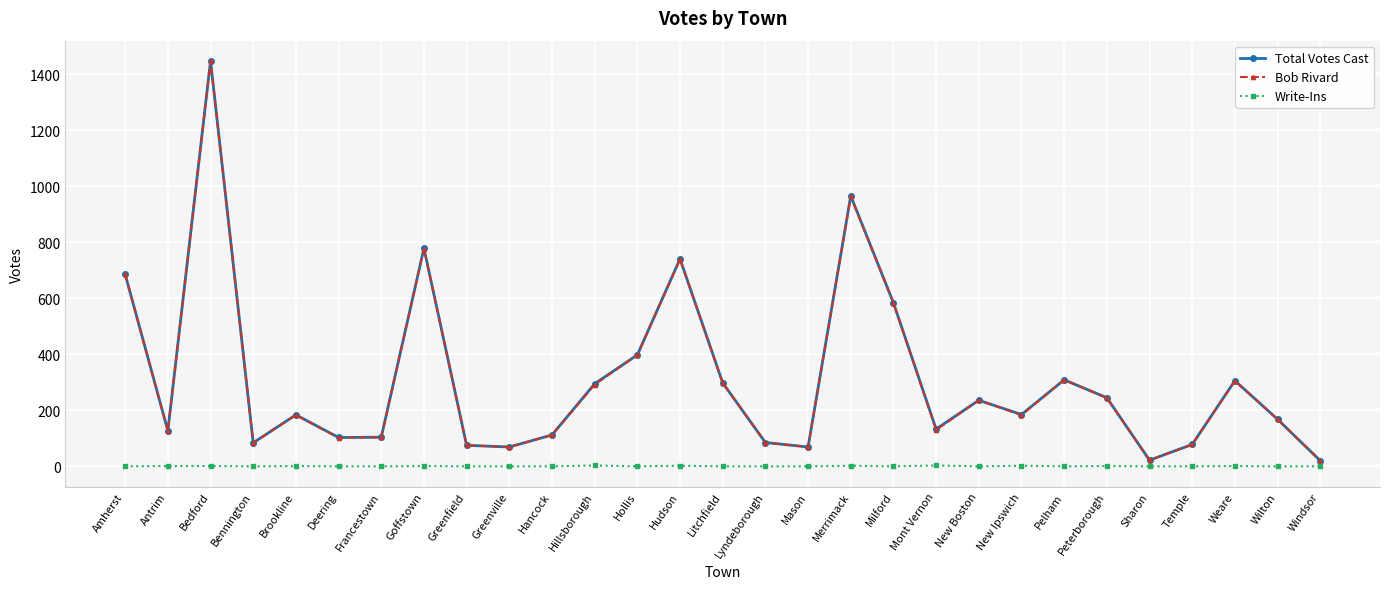

At which label does Bob Rivard first exceed 183?

Amherst